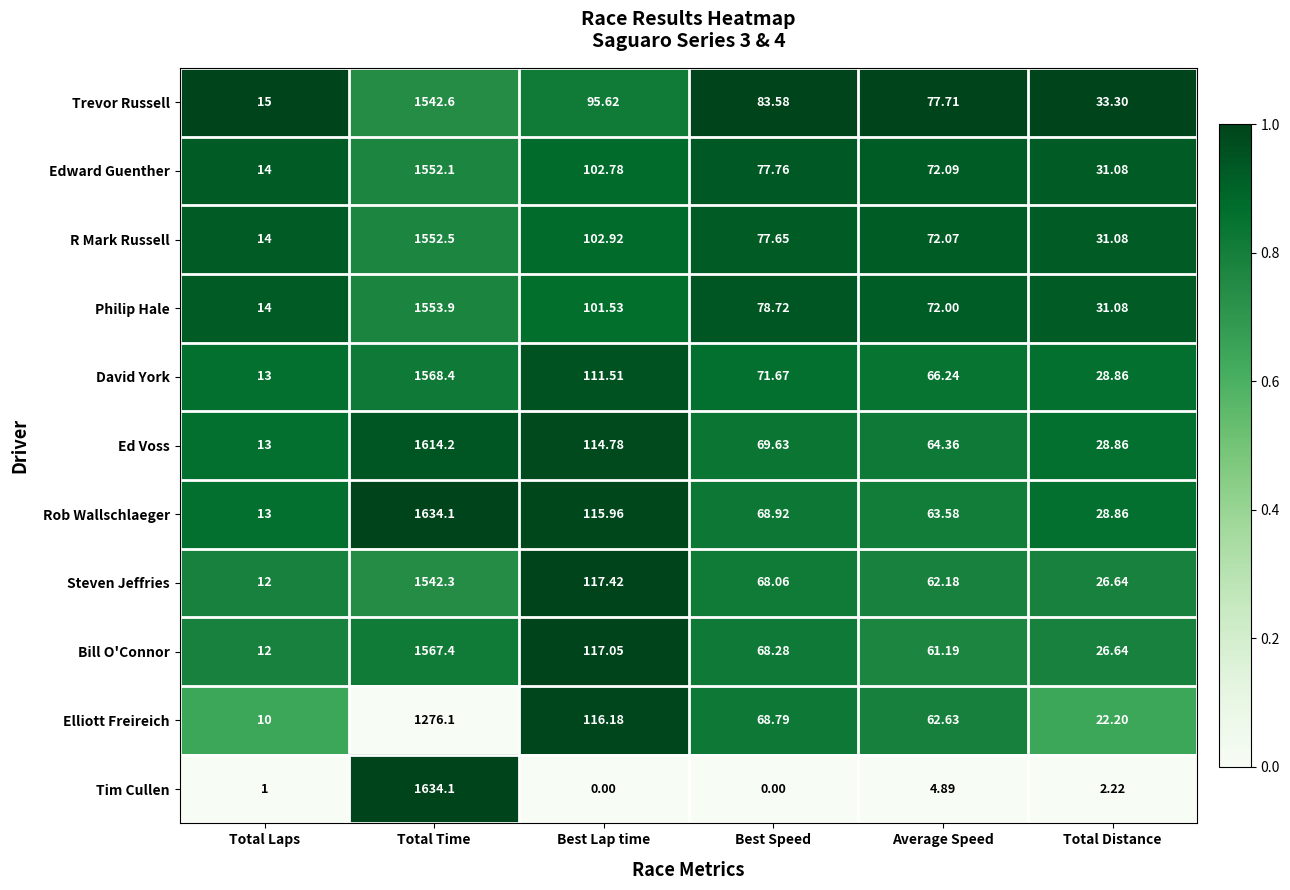

At which label does Tim Cullen first exceed 2?

Total Time